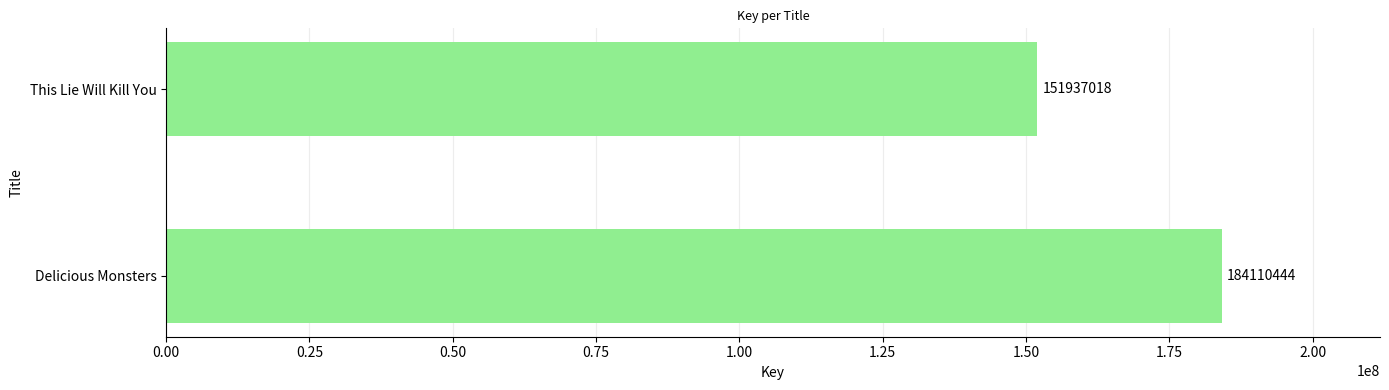

What is the difference between the values at Delicious Monsters and This Lie Will Kill You?

32173426